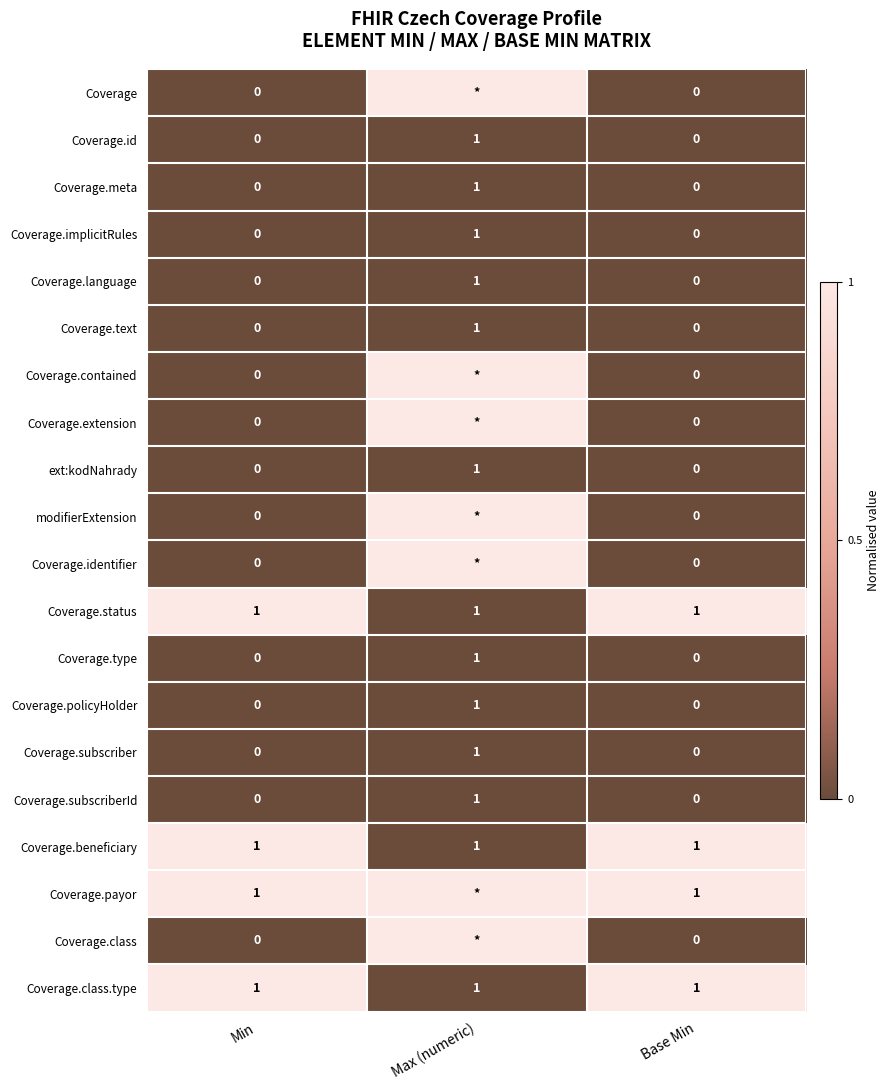

What is the maximum value shown in the chart?

1